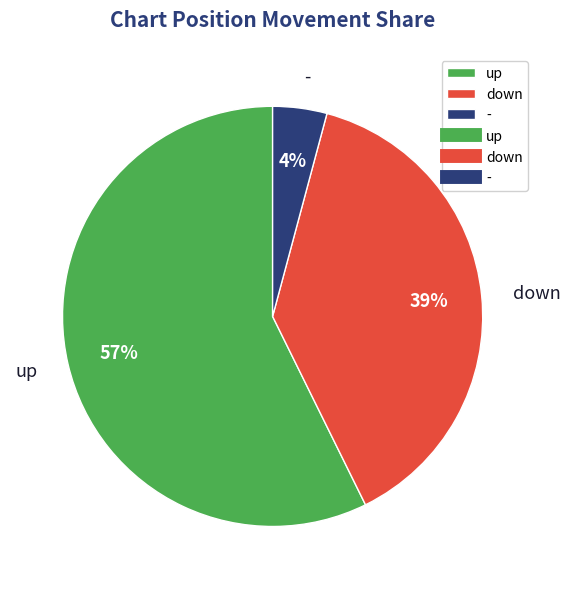

How many slices are in this pie chart?

3